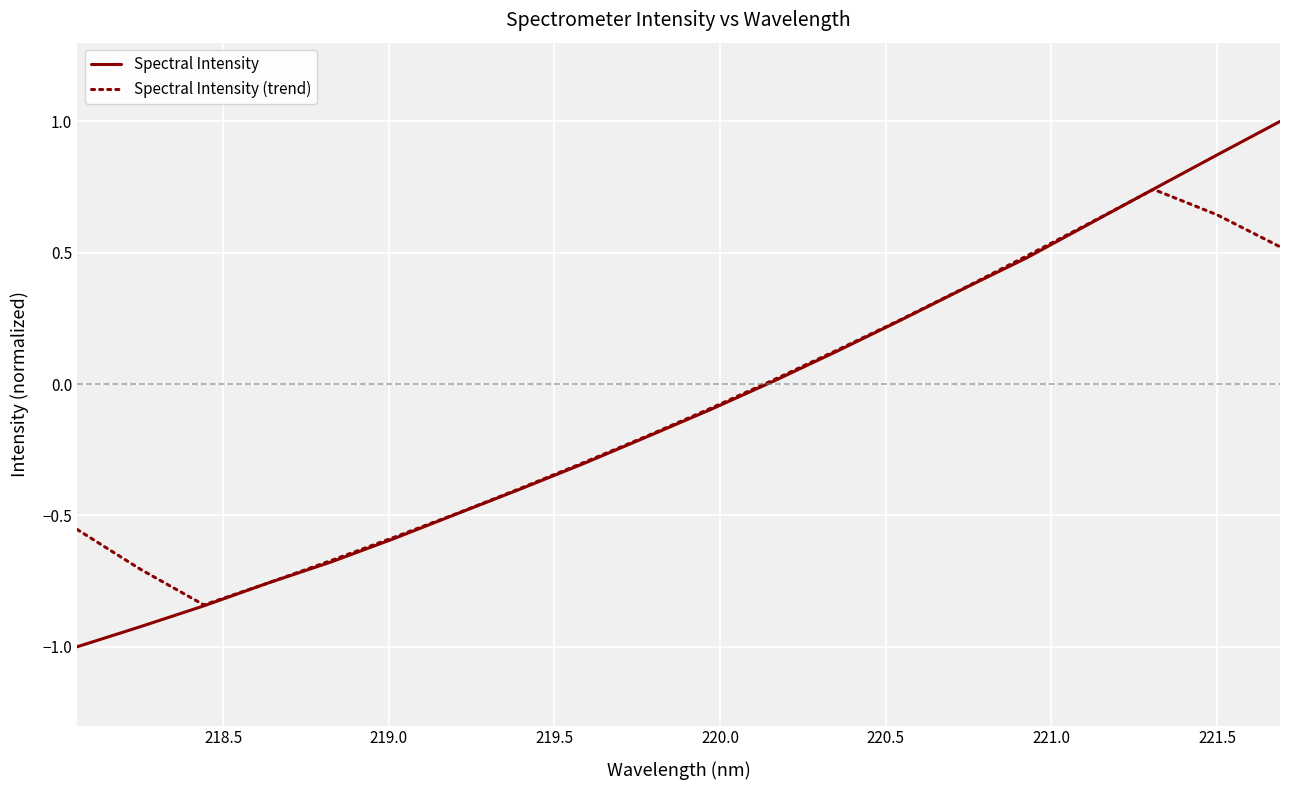

What is the smallest value displayed?

-1.0